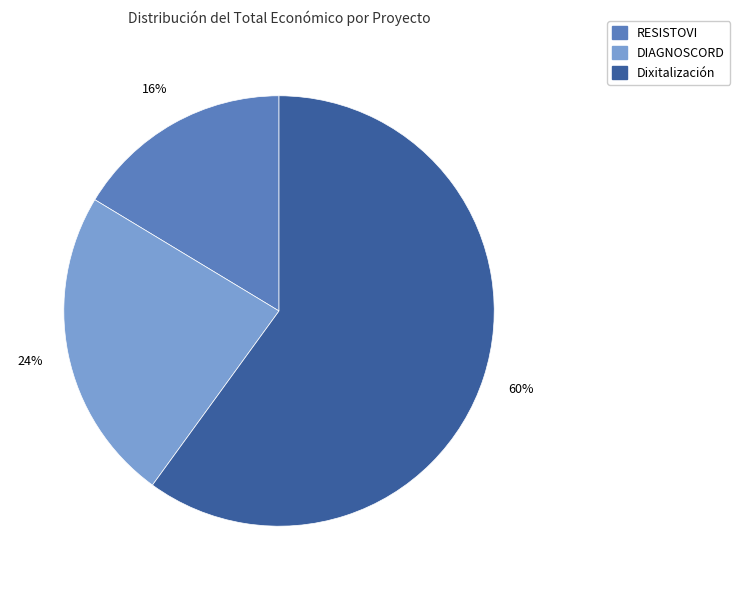

Does any single category account for the majority?

Yes